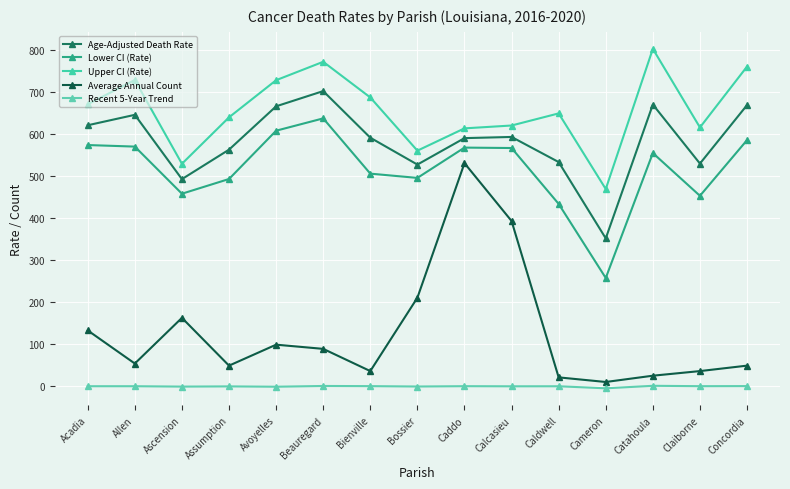

Read the Recent 5-Year Trend value at Bienville.

-0.9